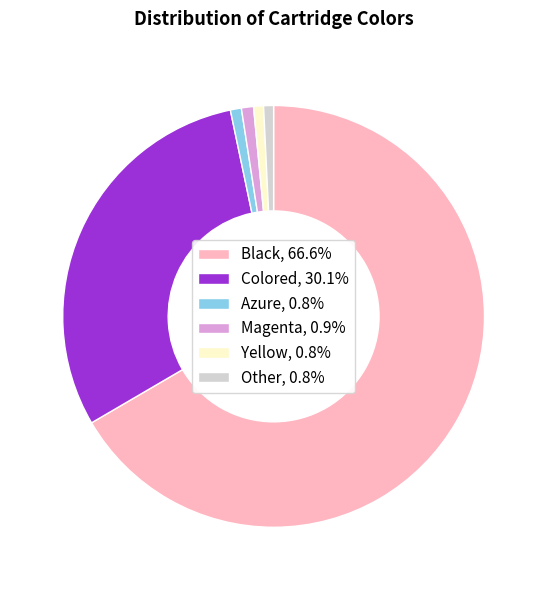

The Other slice represents 13% of the pie. True or false?

False